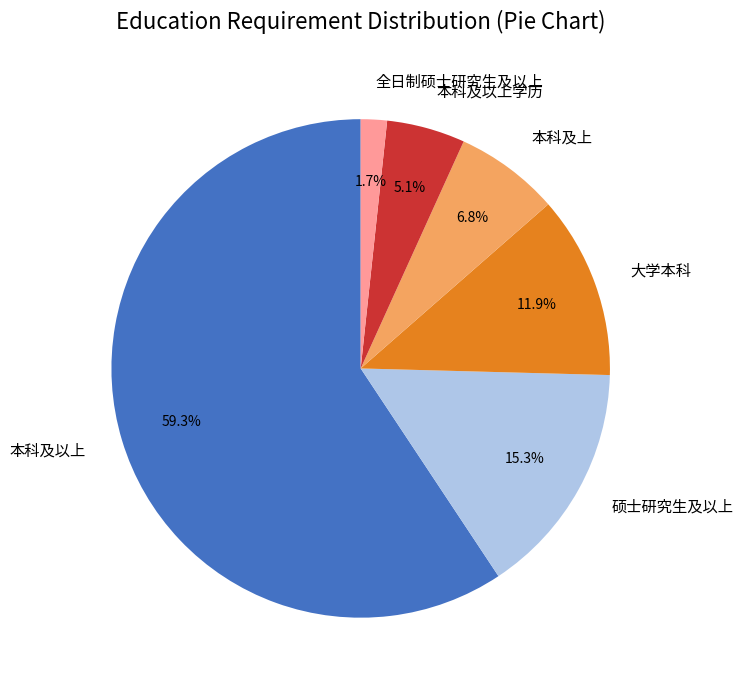

Count the number of slices in the pie.

6